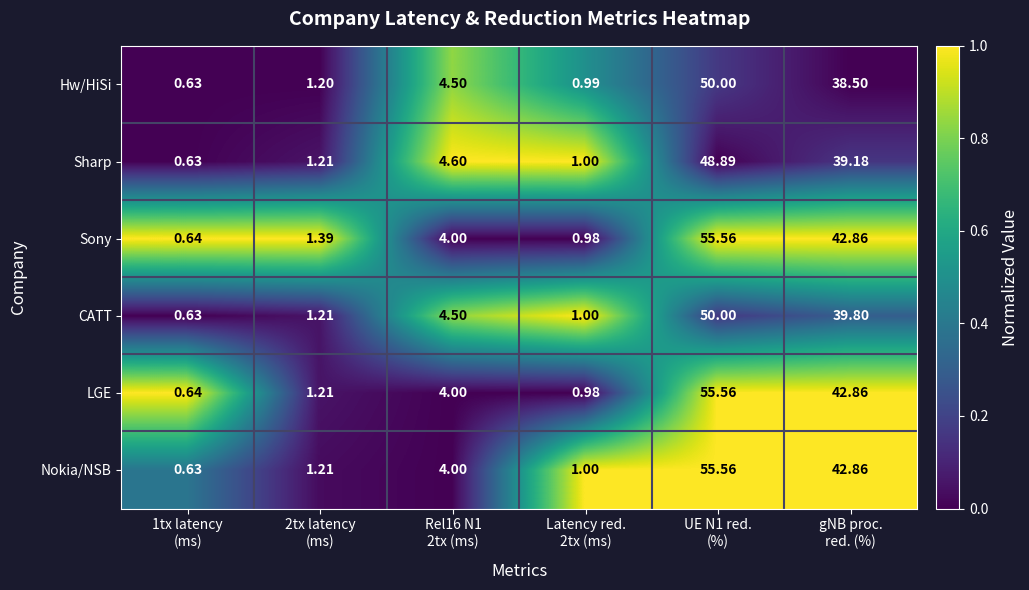

Which series has the largest total across all categories?

Sony